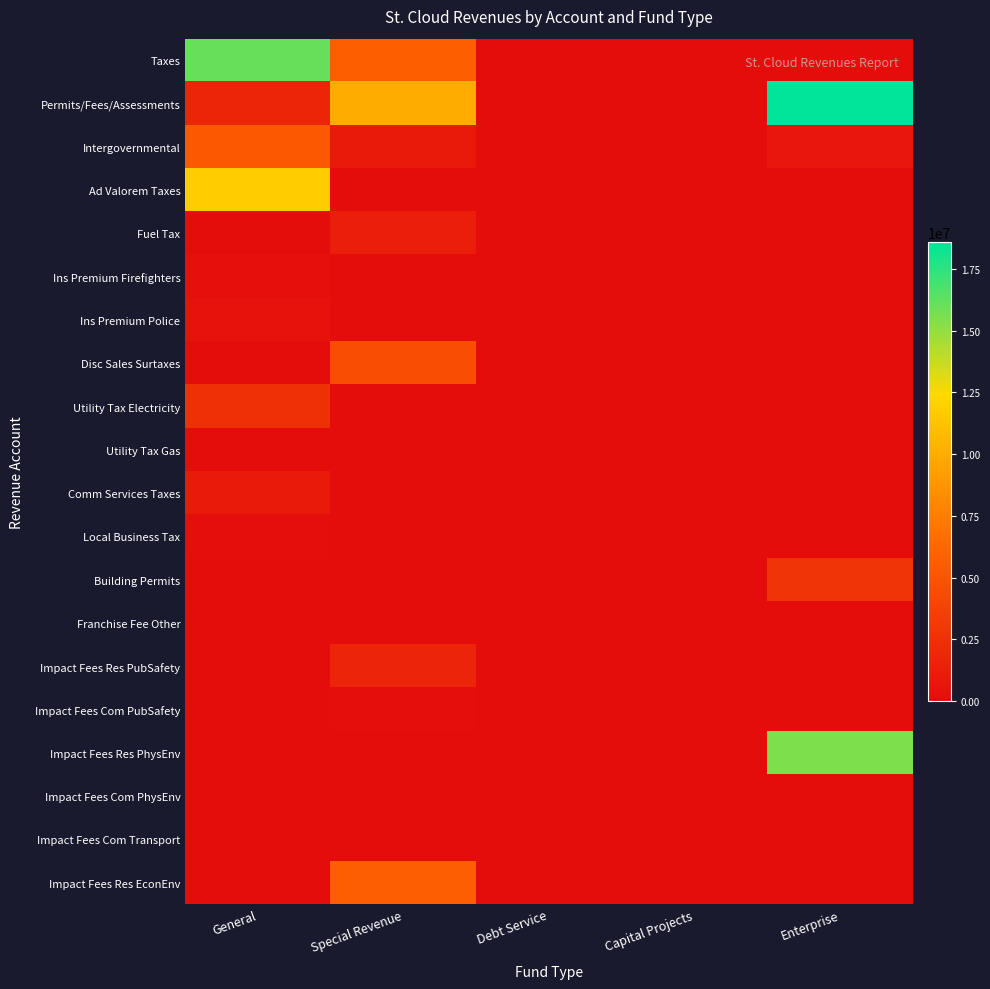

Reading left to right, what are all the values shown in this chart?

Taxes: General=16098081	Special Revenue=5800546	Debt Service=0	Capital Projects=0	Enterprise=0
Permits/Fees/Assessments: General=1801735	Special Revenue=9971032	Debt Service=0	Capital Projects=0	Enterprise=18593758
Intergovernmental: General=5289945	Special Revenue=981625	Debt Service=87963	Capital Projects=98750	Enterprise=713471
Ad Valorem Taxes: General=11741557	Special Revenue=0	Debt Service=0	Capital Projects=0	Enterprise=0
Fuel Tax: General=0	Special Revenue=1262546	Debt Service=0	Capital Projects=0	Enterprise=0
Ins Premium Firefighters: General=258926	Special Revenue=0	Debt Service=0	Capital Projects=0	Enterprise=0
Ins Premium Police: General=412995	Special Revenue=0	Debt Service=0	Capital Projects=0	Enterprise=0
Disc Sales Surtaxes: General=0	Special Revenue=4538000	Debt Service=0	Capital Projects=0	Enterprise=0
Utility Tax Electricity: General=2472716	Special Revenue=0	Debt Service=0	Capital Projects=0	Enterprise=0
Utility Tax Gas: General=60939	Special Revenue=0	Debt Service=0	Capital Projects=0	Enterprise=0
Comm Services Taxes: General=983264	Special Revenue=0	Debt Service=0	Capital Projects=0	Enterprise=0
Local Business Tax: General=167684	Special Revenue=0	Debt Service=0	Capital Projects=0	Enterprise=0
Building Permits: General=50400	Special Revenue=0	Debt Service=0	Capital Projects=0	Enterprise=2767051
Franchise Fee Other: General=549	Special Revenue=0	Debt Service=0	Capital Projects=0	Enterprise=0
Impact Fees Res PubSafety: General=0	Special Revenue=1697663	Debt Service=0	Capital Projects=0	Enterprise=0
Impact Fees Com PubSafety: General=0	Special Revenue=189566	Debt Service=0	Capital Projects=0	Enterprise=0
Impact Fees Res PhysEnv: General=0	Special Revenue=0	Debt Service=0	Capital Projects=0	Enterprise=15491857
Impact Fees Com PhysEnv: General=0	Special Revenue=0	Debt Service=0	Capital Projects=0	Enterprise=75318
Impact Fees Com Transport: General=0	Special Revenue=1186	Debt Service=0	Capital Projects=0	Enterprise=0
Impact Fees Res EconEnv: General=0	Special Revenue=5685817	Debt Service=0	Capital Projects=0	Enterprise=0